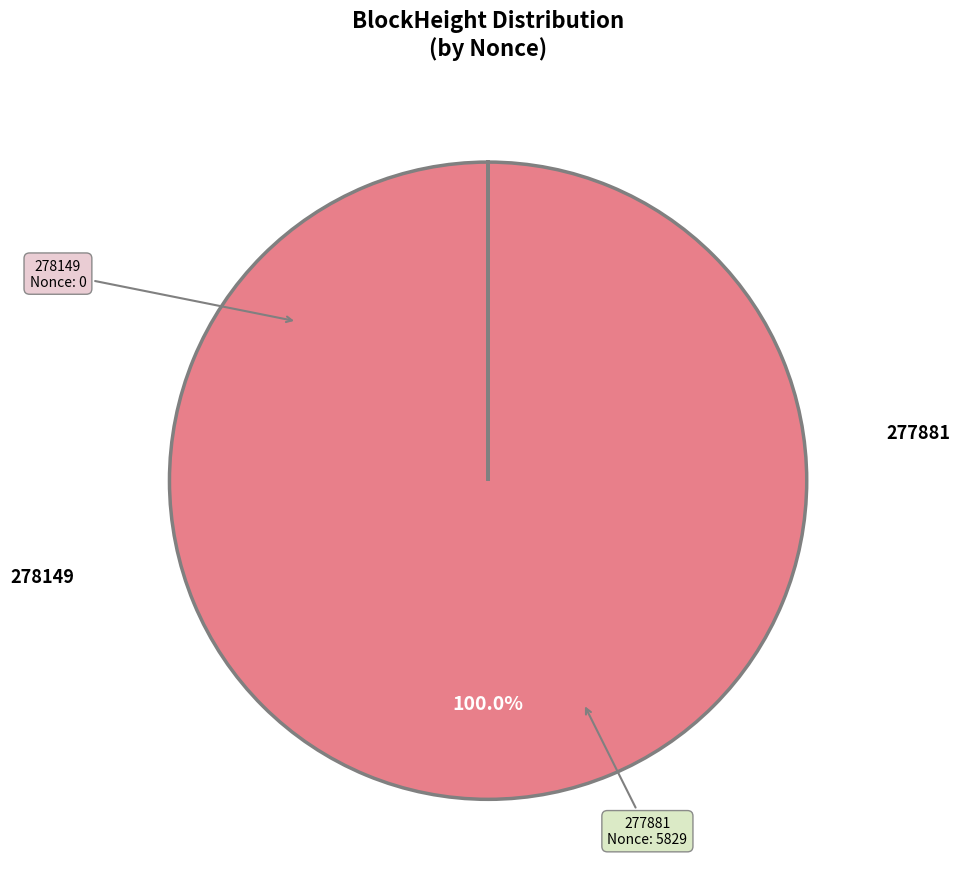

To the nearest percent, what is the difference between the largest and smallest slice percentages?

100%